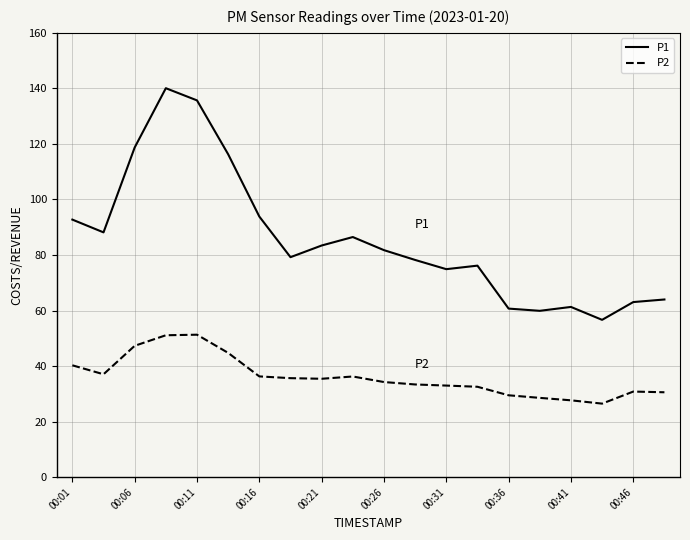

Rank the series by their maximum value, from highest to lowest.

P1, P2